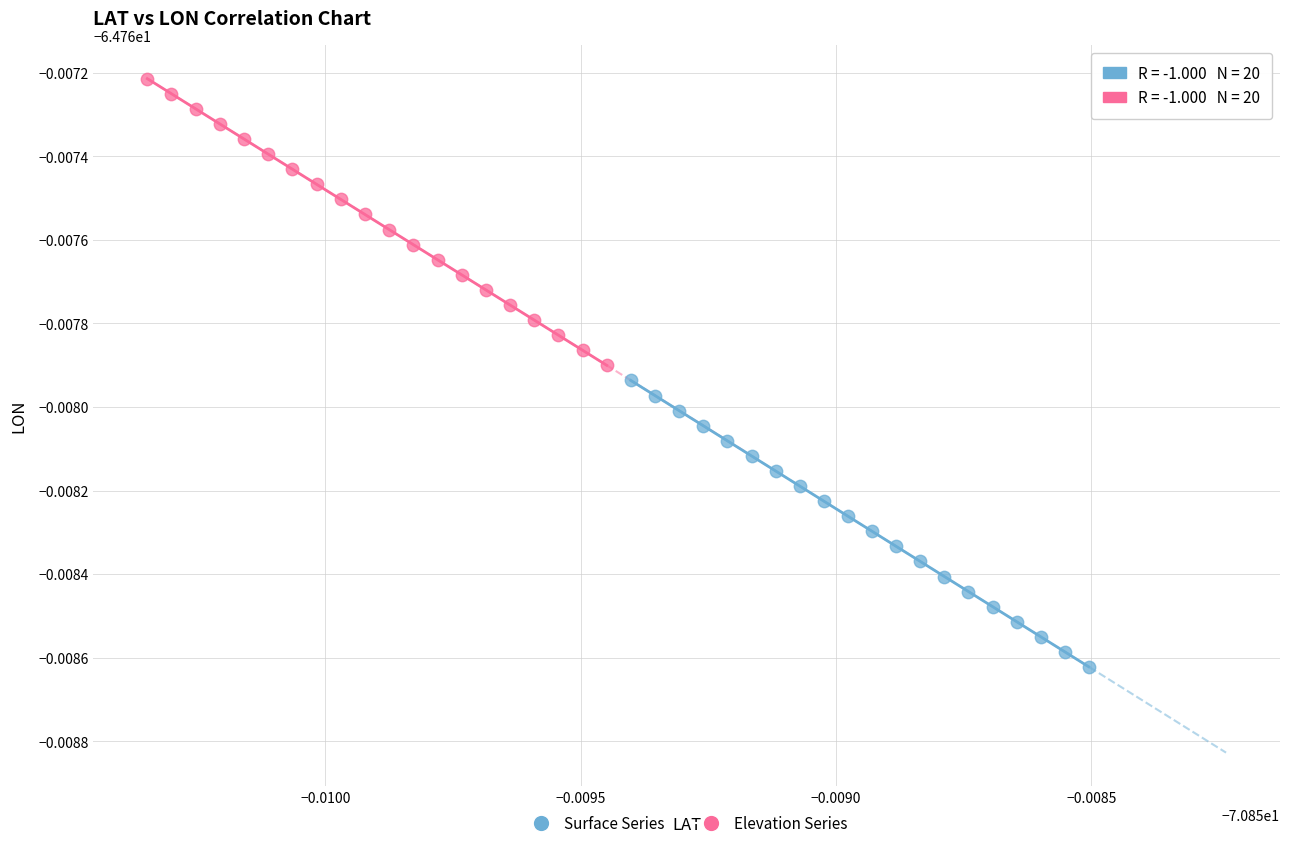

Which series reaches the maximum Y coordinate?

Elevation Series